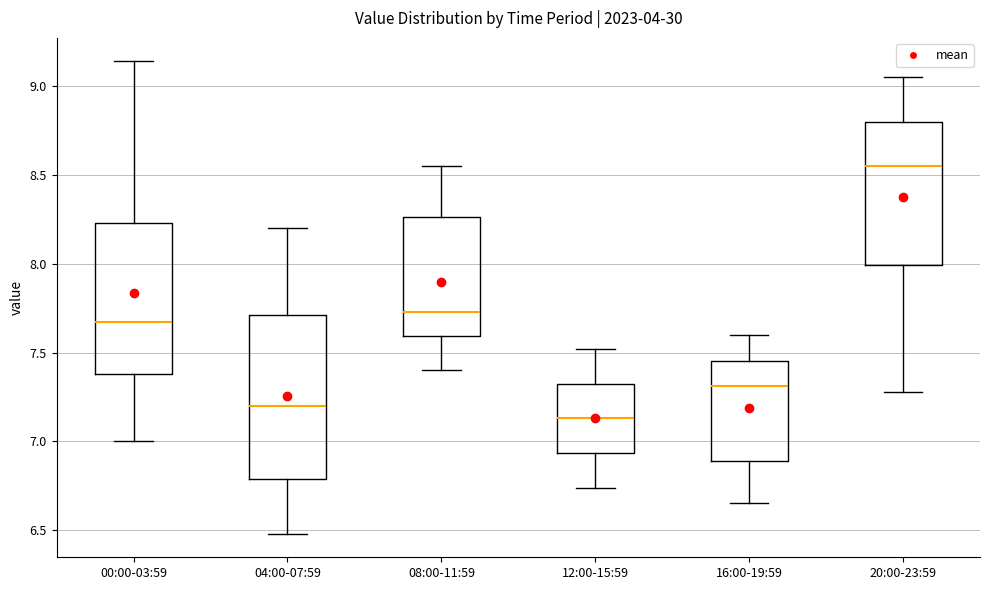

Which box has the highest median line?

20:00-23:59